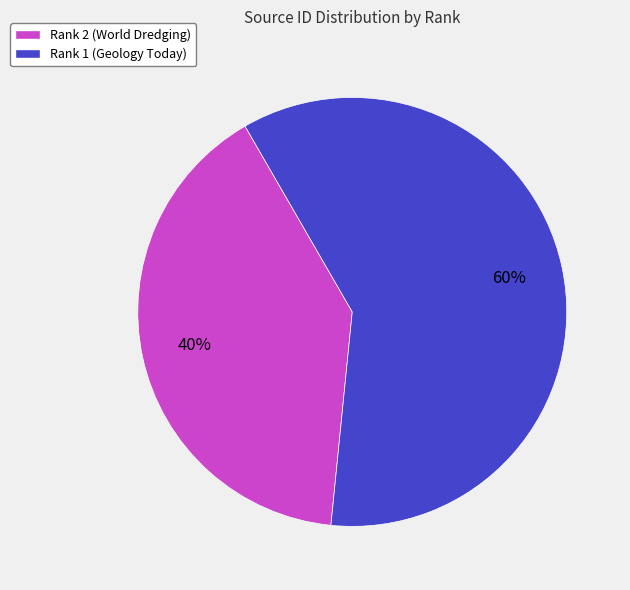

What is the smallest slice in the pie chart?

Rank 2 (World Dredging)